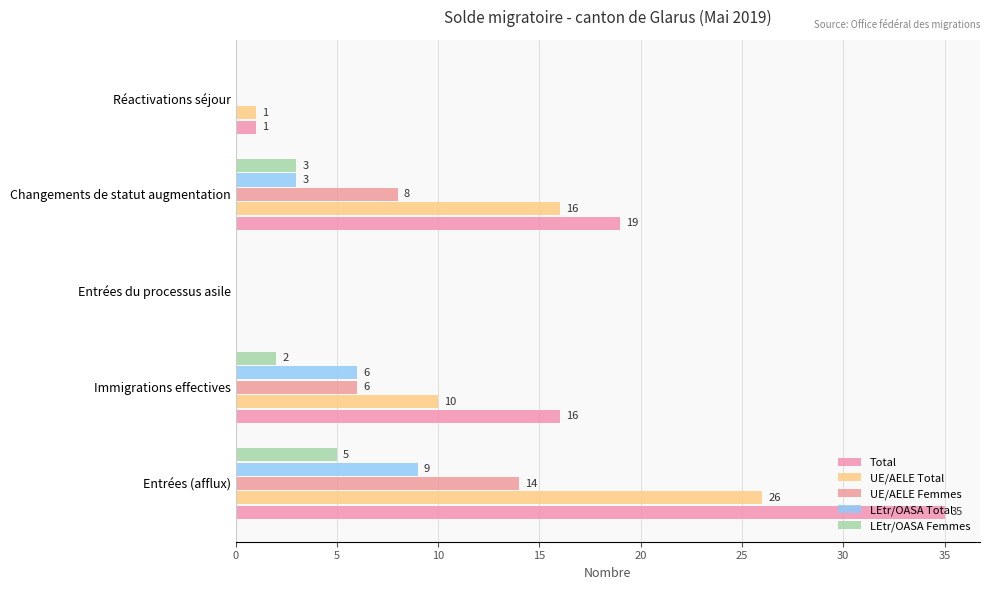

Which series has the largest total across all categories?

Total